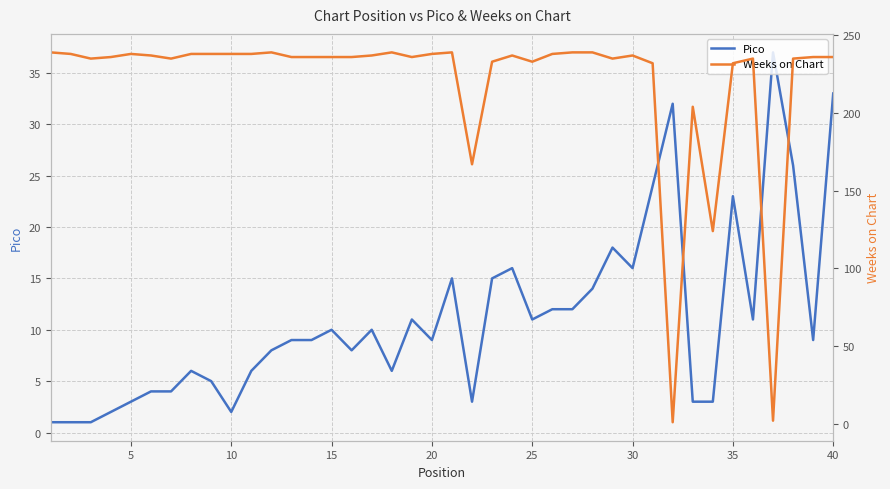

Rank the series by their maximum value, from lowest to highest.

Pico, Weeks on Chart